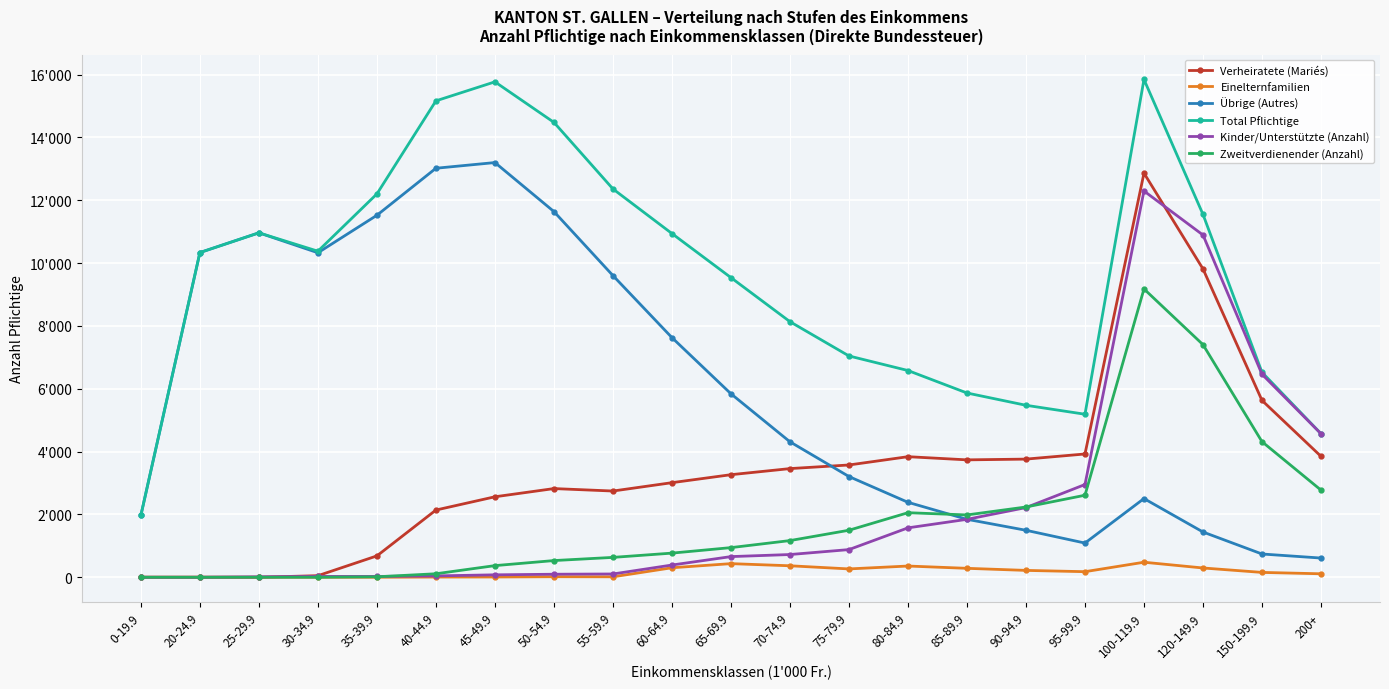

What position from the right is 30-34.9?

18